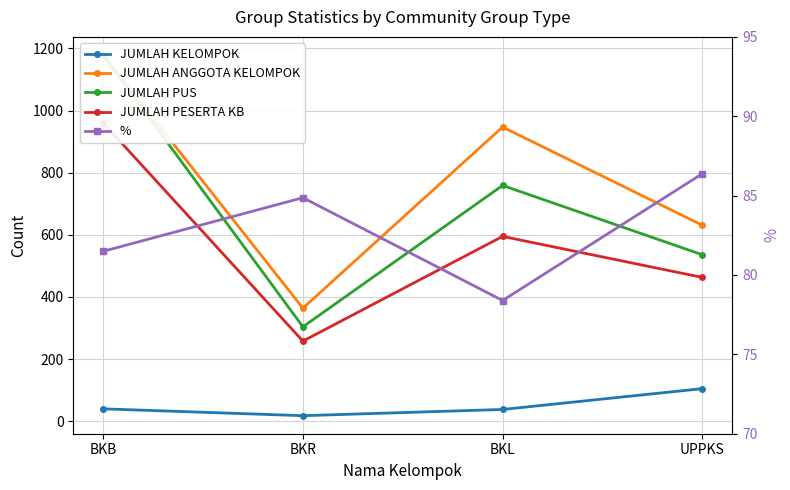

What is the difference between the JUMLAH PUS values at BKL and UPPKS?

223.0